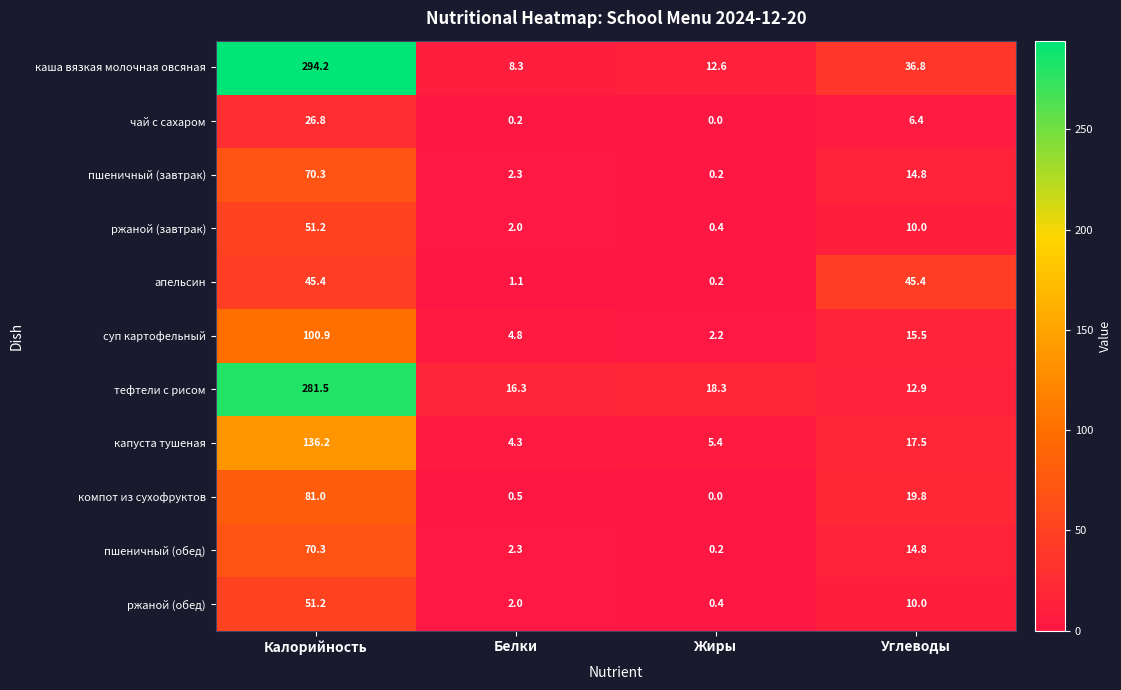

Is it true that ржаной (завтрак) equals 0.4 at Жиры?

True